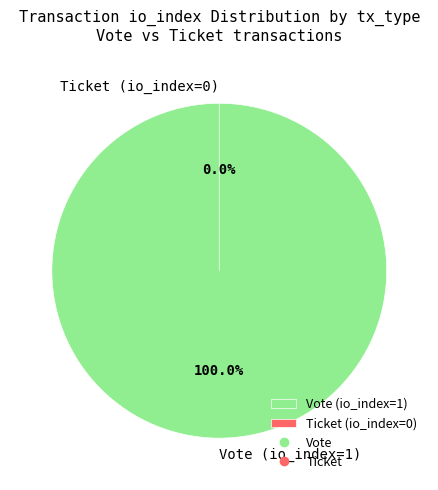

The Ticket (io_index=0) slice represents 0% of the pie. True or false?

True